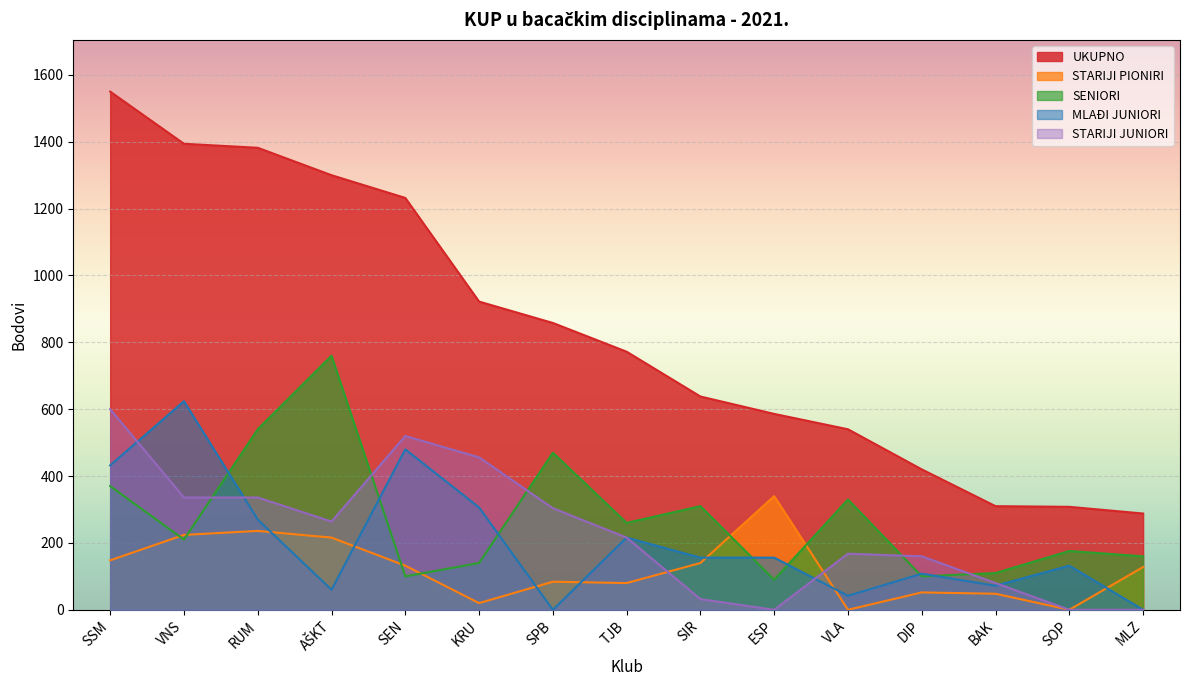

Where is the first local maximum for MLAĐI JUNIORI?

VNS